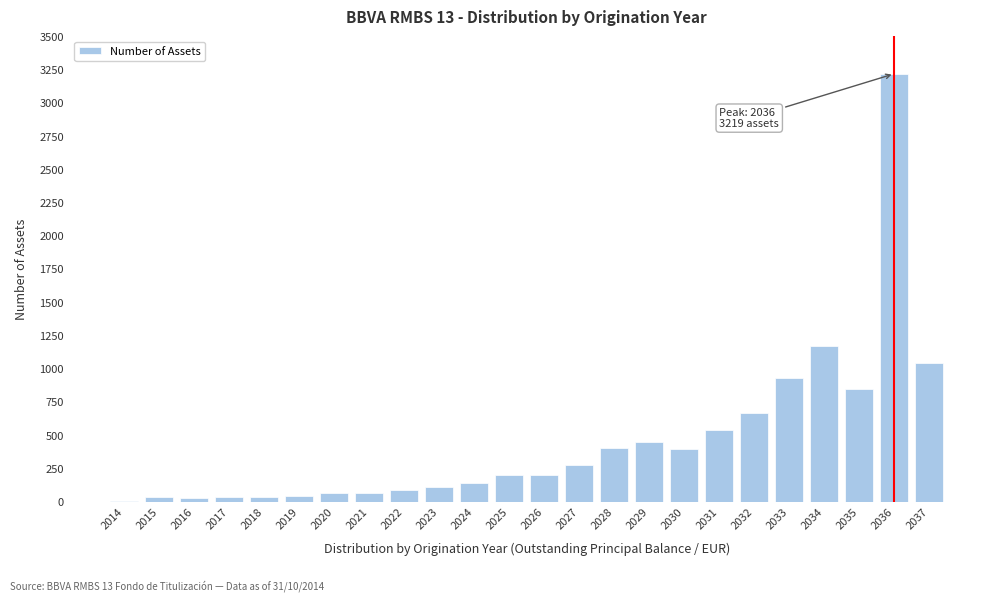

At which category does the chart reach its peak across all series?

2036